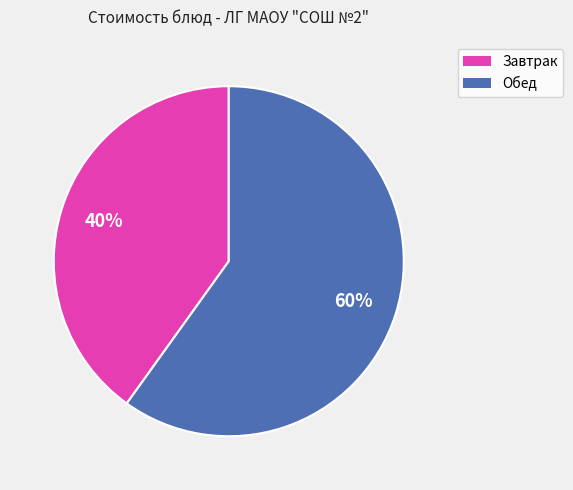

Does any single category account for the majority?

Yes